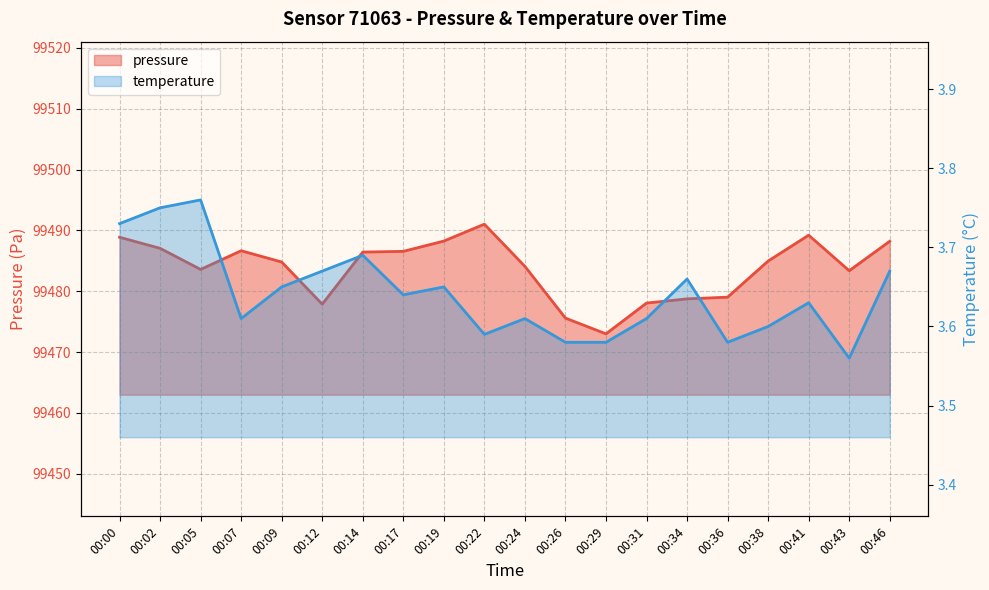

Which series changed the most between 00:12 and 00:19?

pressure